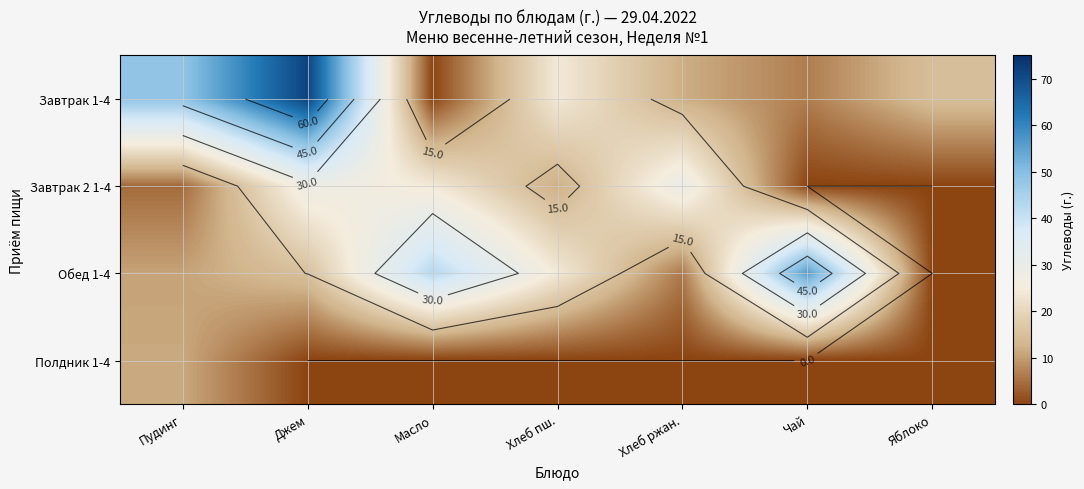

The Полдник 1-4 series shows -5.5 at Яблоко. True or false?

False